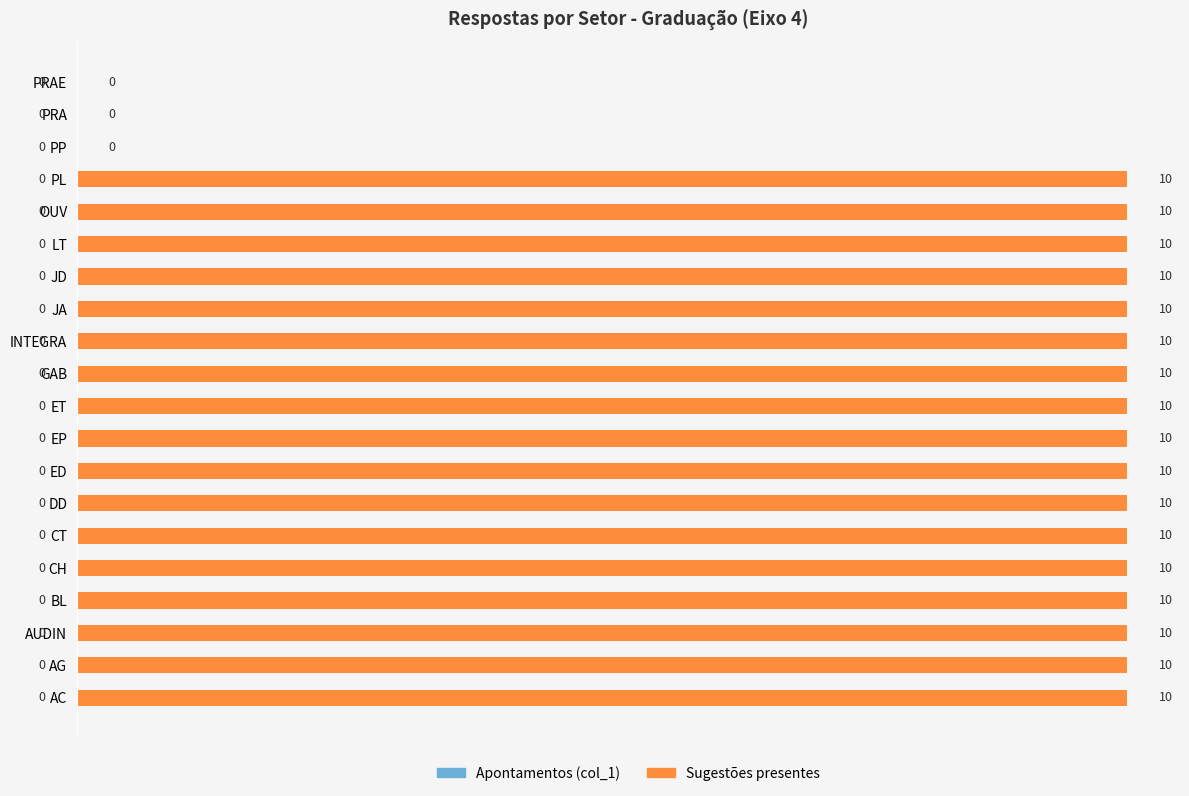

What is the ratio of the value at GAB to the value at ED?

1.0